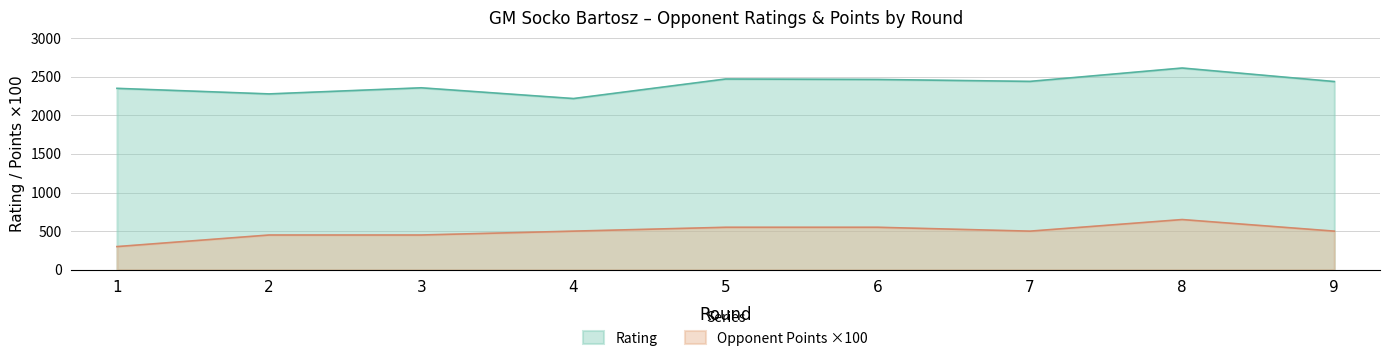

Is the value of Rating at 6 greater than the value of Opponent Points at 2?

Yes